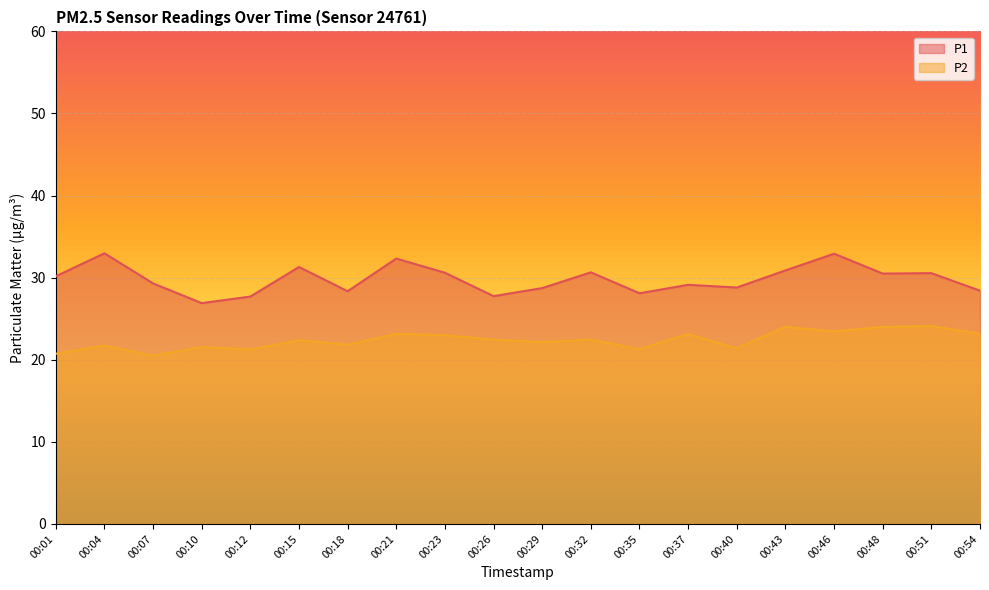

At which category is the sum across all series the highest?

00:46